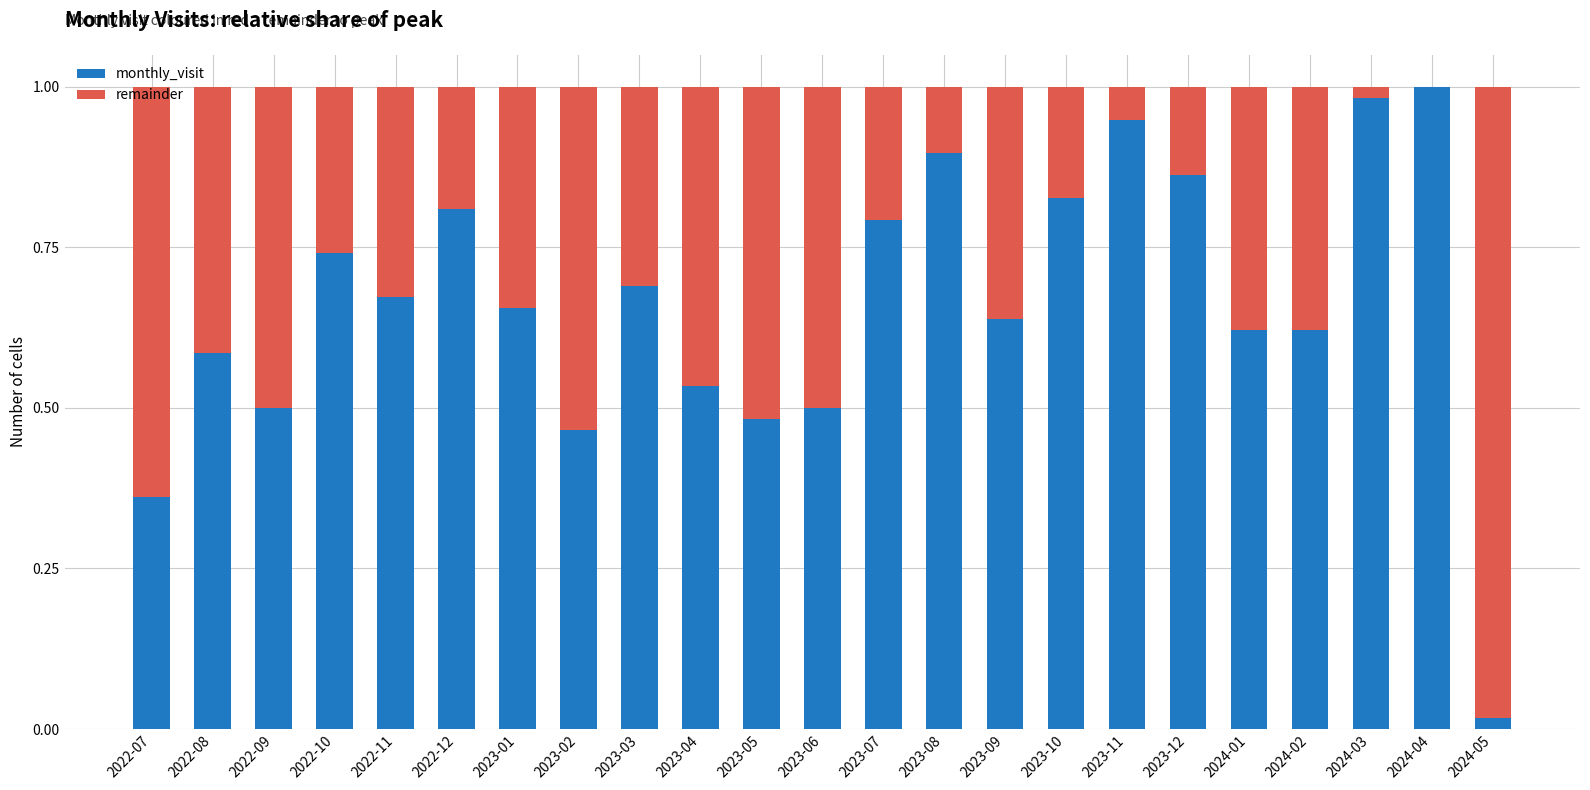

True or false: monthly_visit has a value of 0.7 at 2023-01.

True